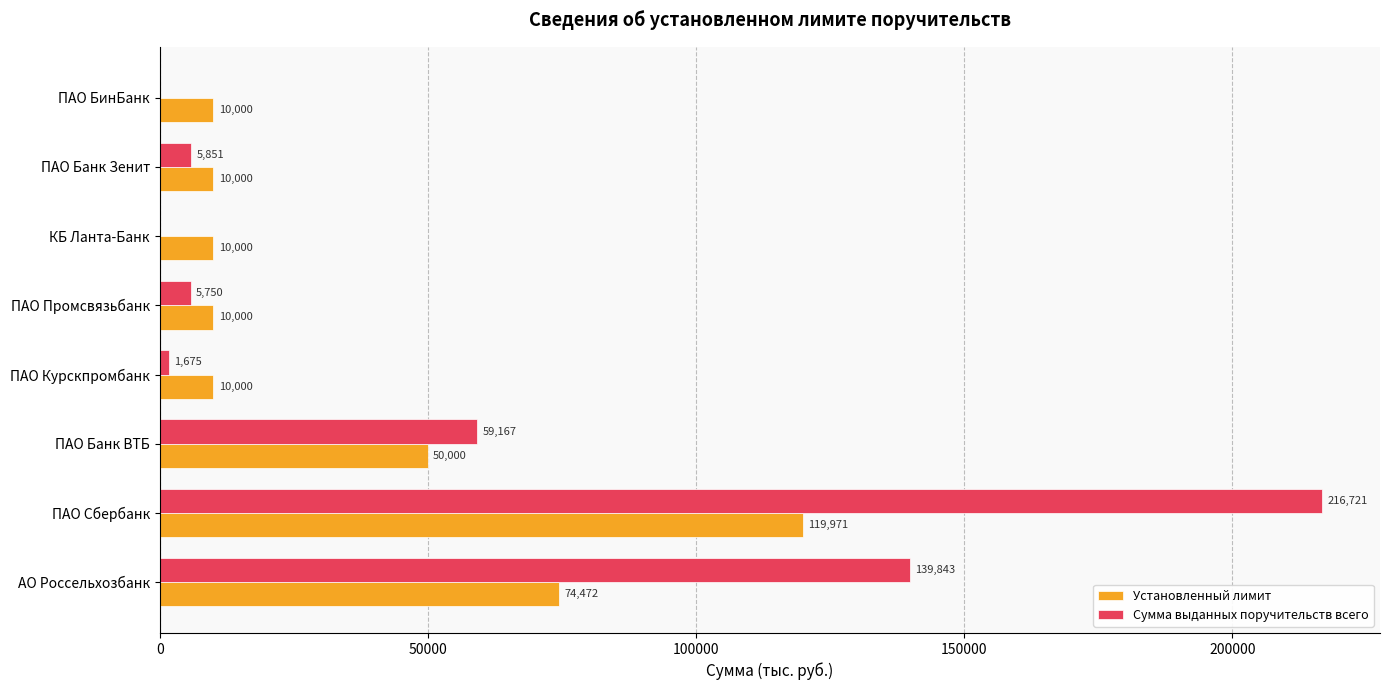

What are all the series names shown in the legend?

Установленный лимит, Сумма выданных поручительств всего